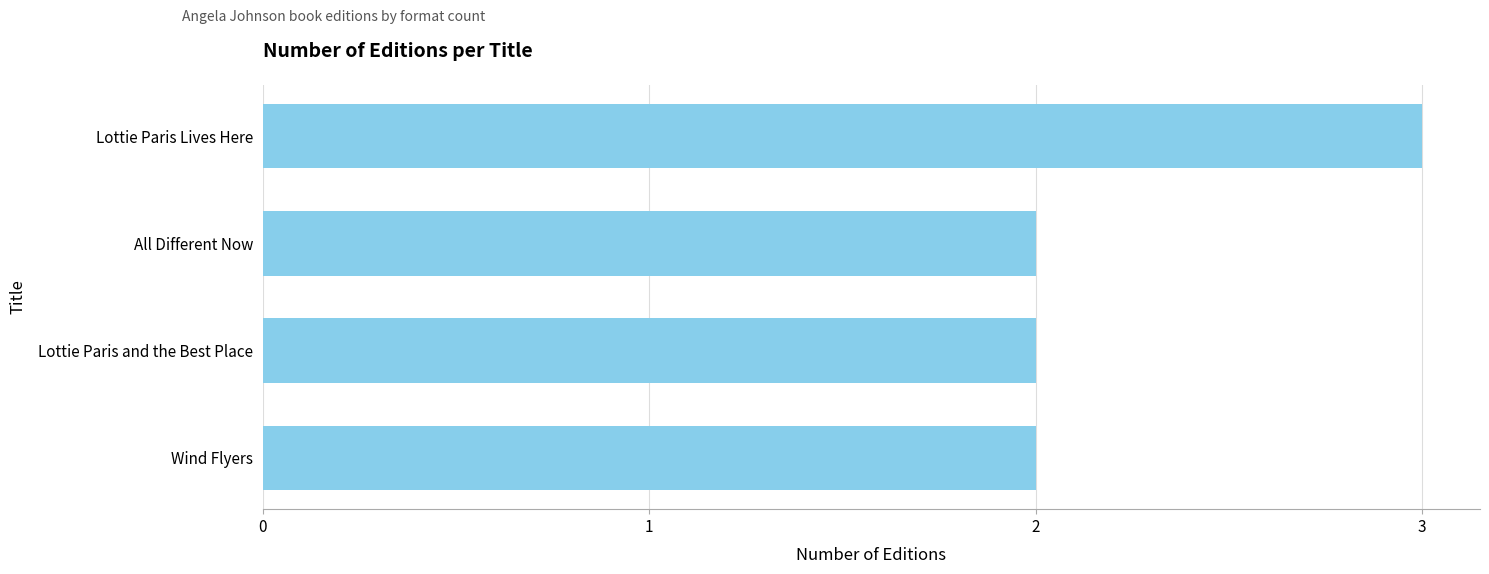

What is the difference between the maximum and minimum values?

1